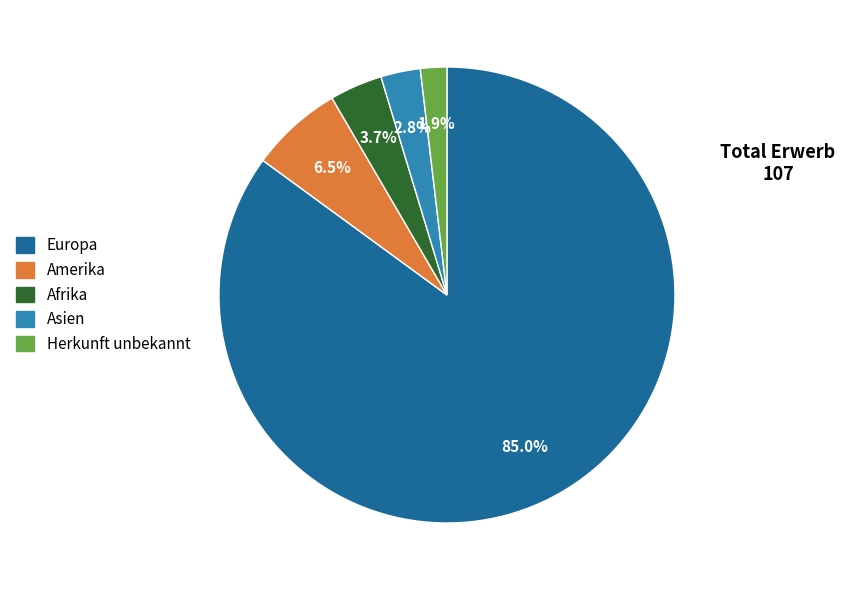

Is there a majority slice in this chart?

Yes